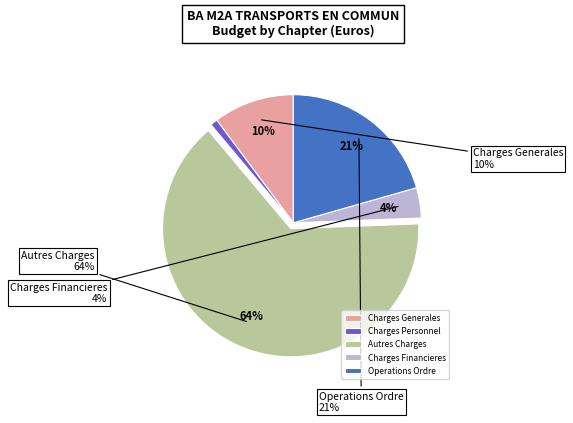

Does AUTRES CHARGES DE GESTION COURANTE represent more than half of the total?

Yes